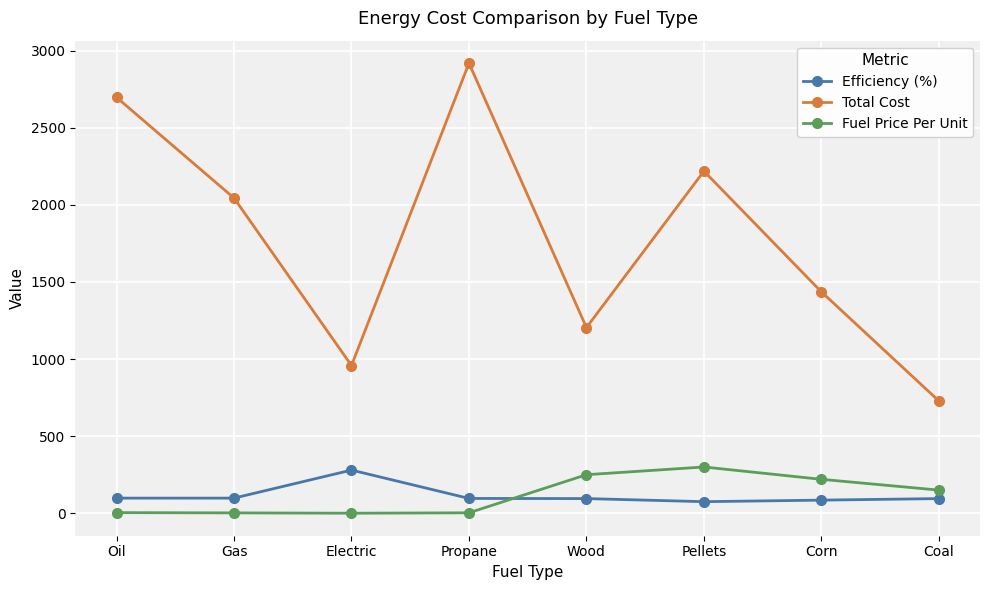

At how many categories does at least one series exceed 402?

8